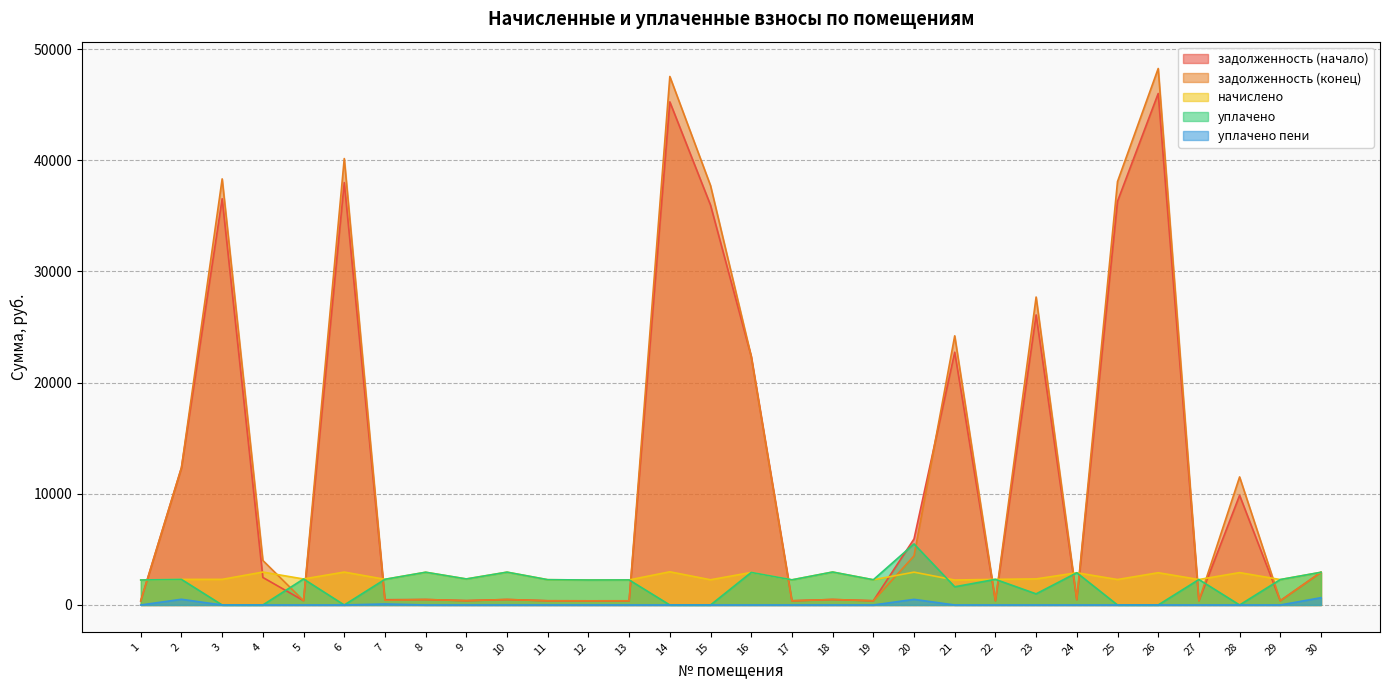

What is the spread (max minus min) of values at 6?

40158.3